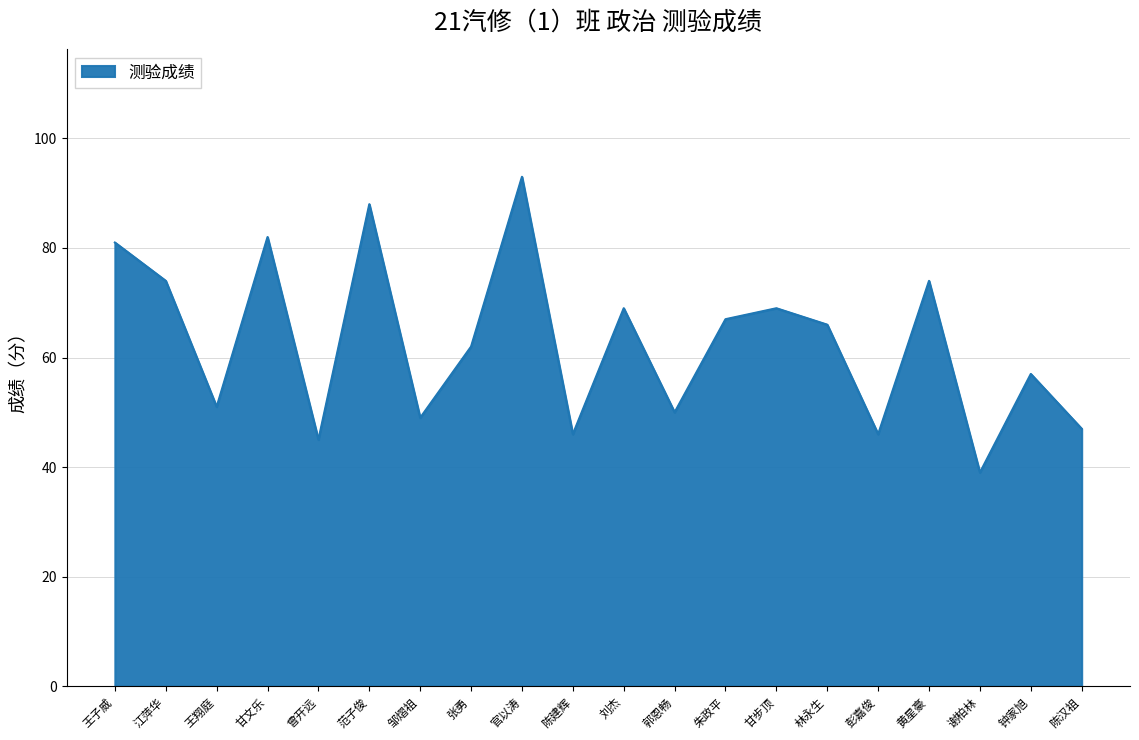

Reading left to right, what are all the values shown in this chart?

王子威=81	江萍华=74	王翔庭=51	甘文乐=82	曾开远=45	范子俊=88	邹熠祖=49	张勇=62	官以涛=93	陈建辉=46	刘杰=69	郭恩畅=50	朱政平=67	甘步顶=69	林永生=66	彭嘉俊=46	黄星豪=74	谢柏林=39	钟家旭=57	陈汉祖=47